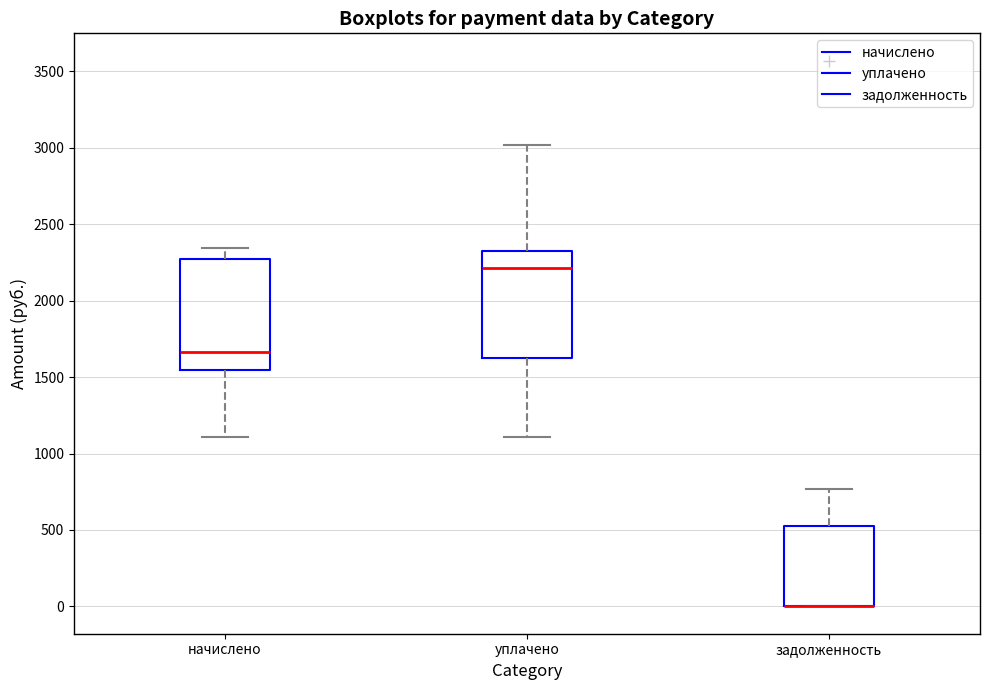

Where is the upper edge of the box for начислено on the y-axis? The values are not printed on the chart, so give them approximately, as read against the axis.

2250